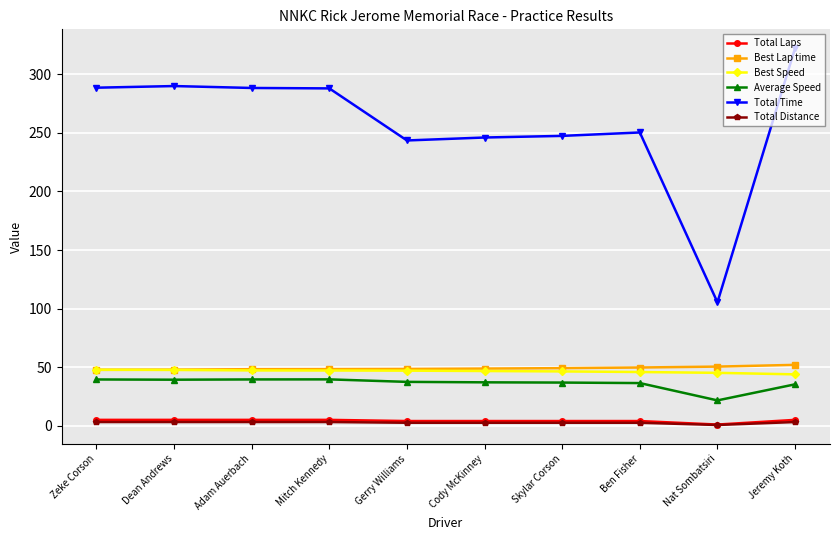

True or false: Total Laps and Best Speed cross at least once.

False